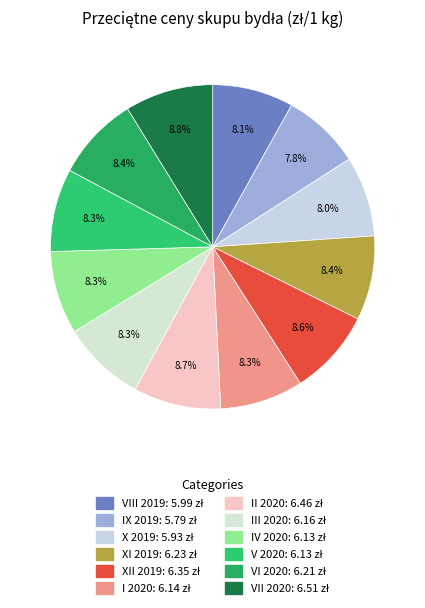

Is II 2020 the majority of the pie?

No